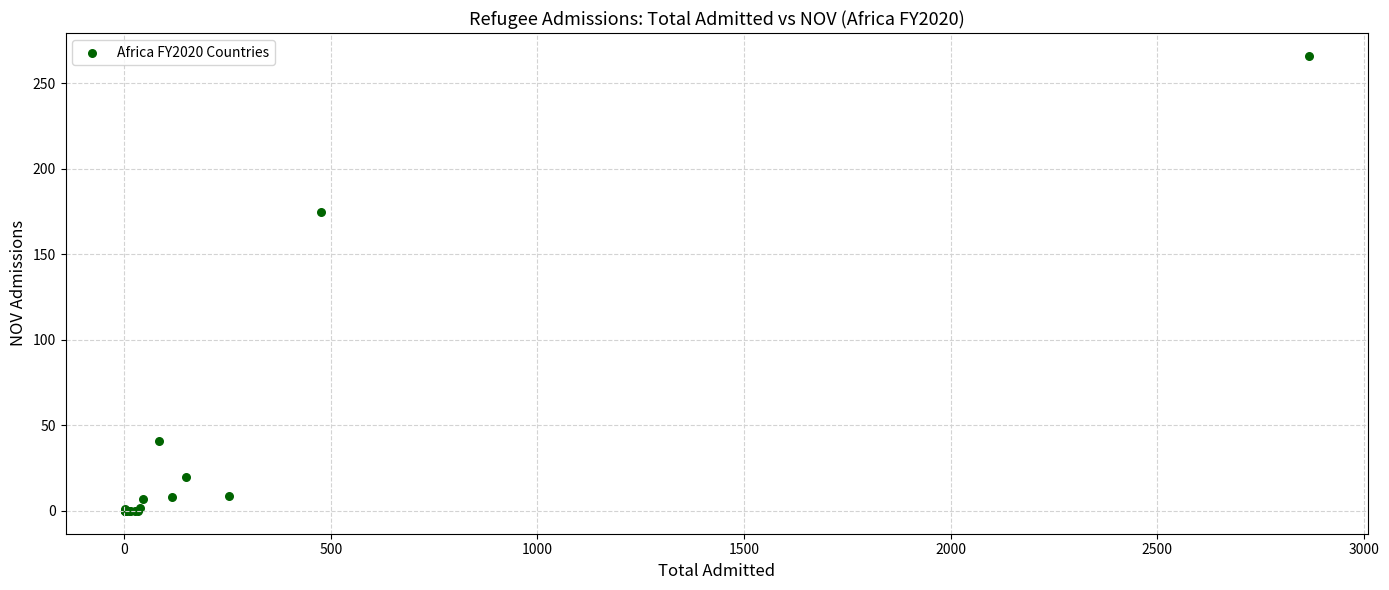

What Y value in the scatter plot is closest to 133?

175